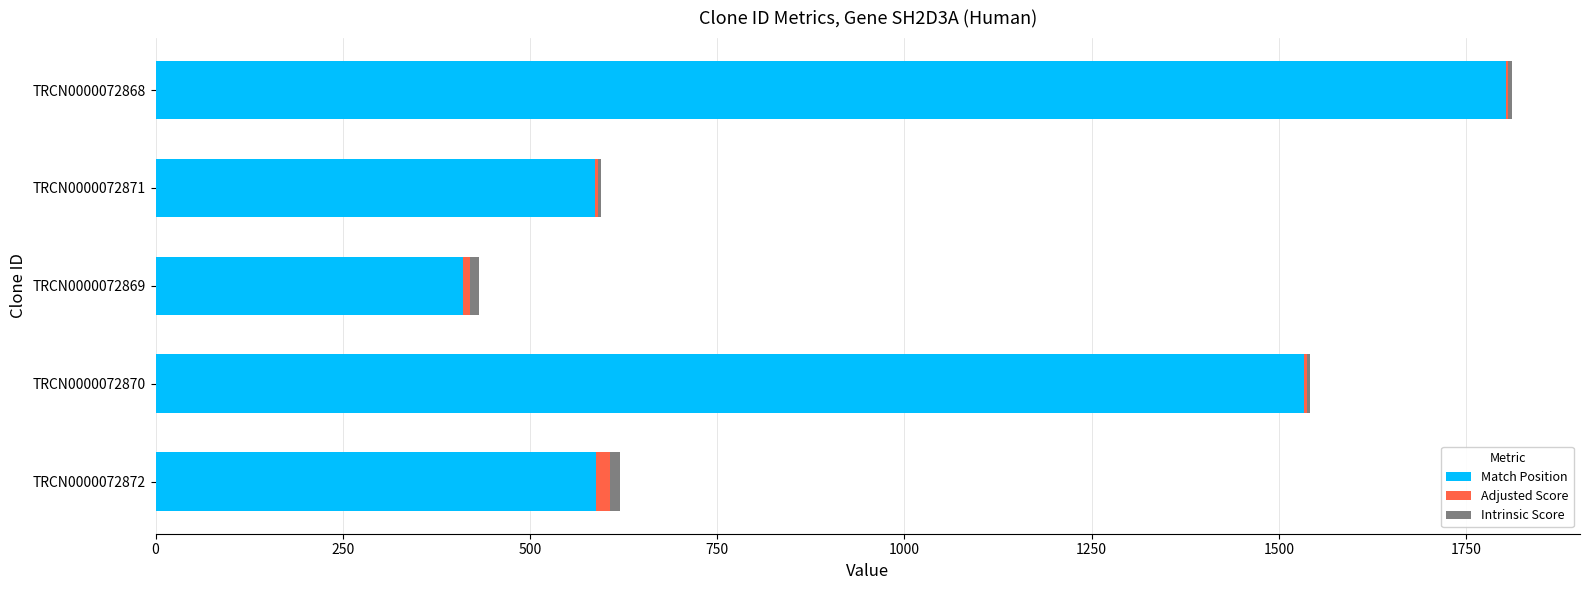

True or false: Match Position has a value of 587.0 at TRCN0000072871.

True